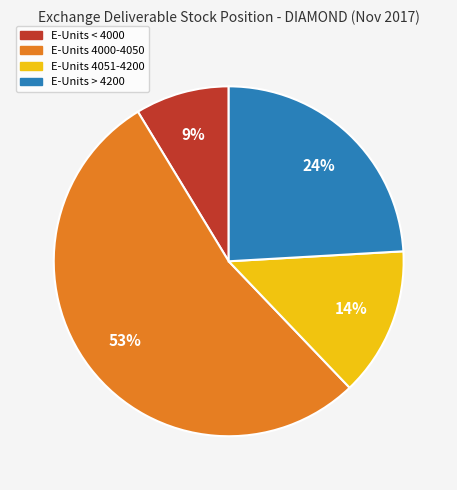

Approximately how many times larger is the value at E-Units 4051-4200 compared to E-Units 4000-4050?

0.3